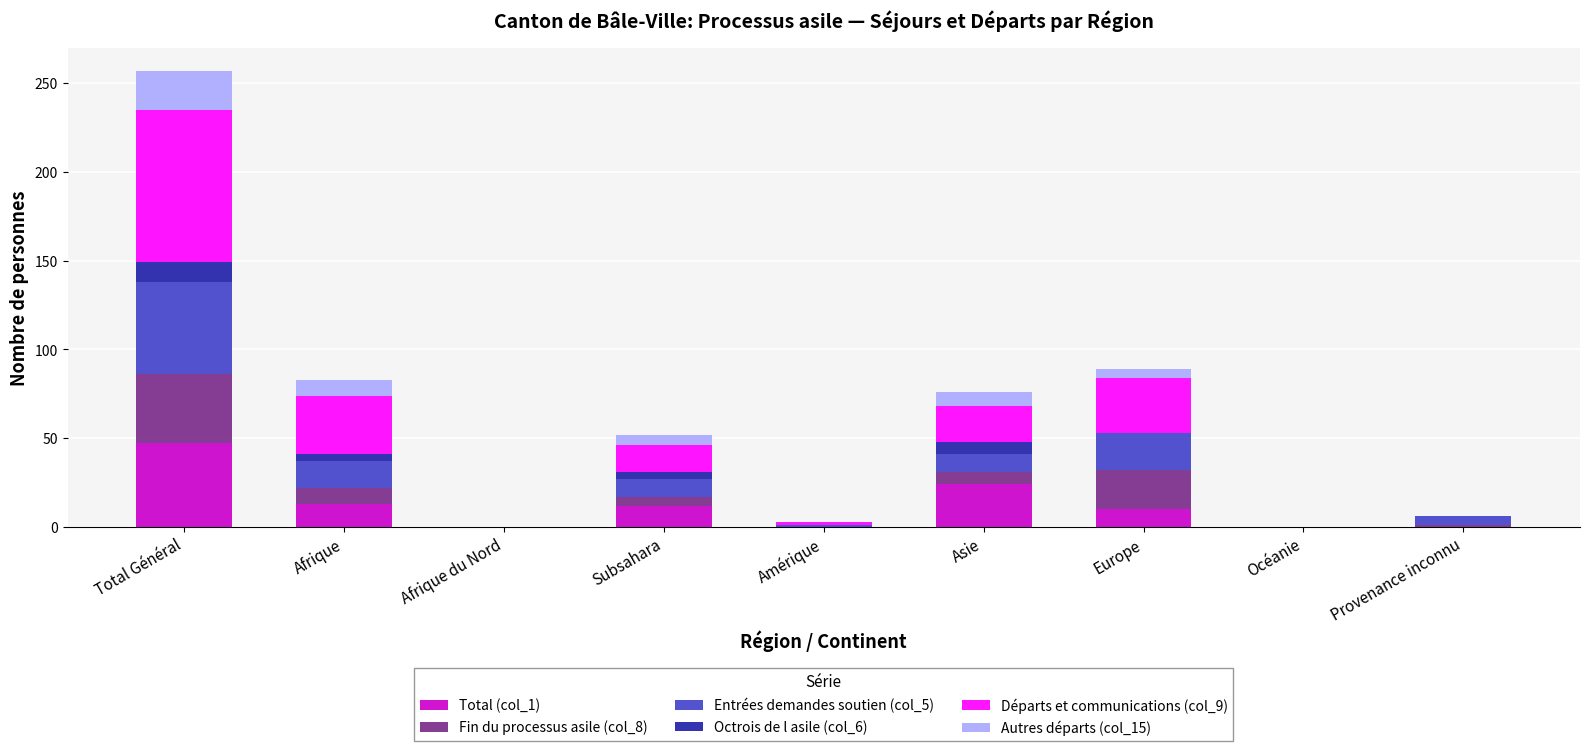

Does the chart contain stacked bars?

Yes